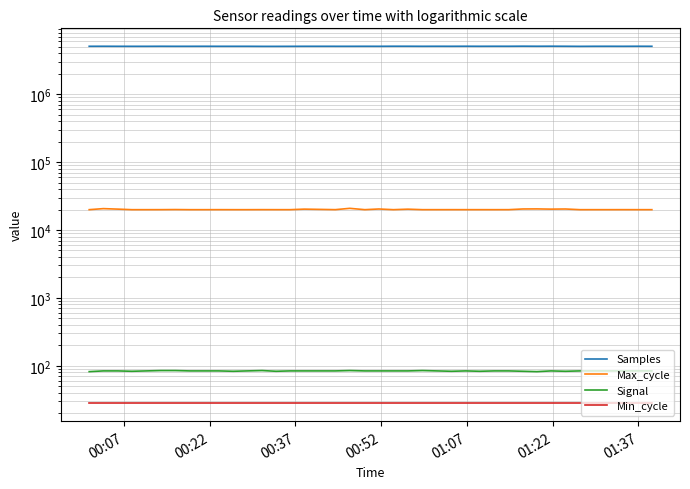

What is the difference between the maximum and minimum values in the Max_cycle series?

926